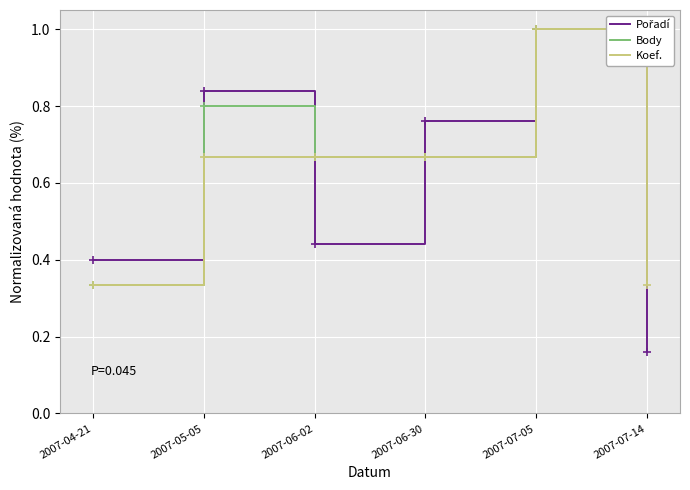

The Koef. series shows 0.3 at 2007-07-05. True or false?

False